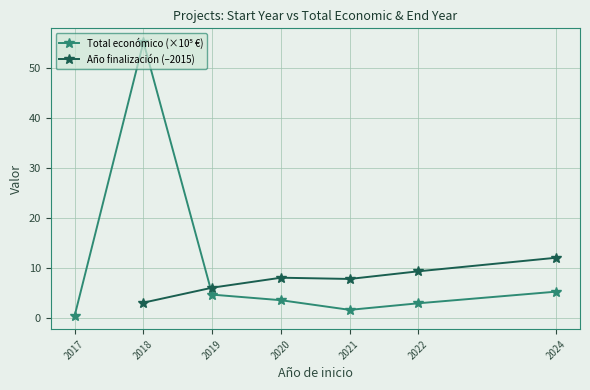

Rank the series at 2020 from lowest to highest value.

Total económico (×10⁵ €), Año finalización (–2015)